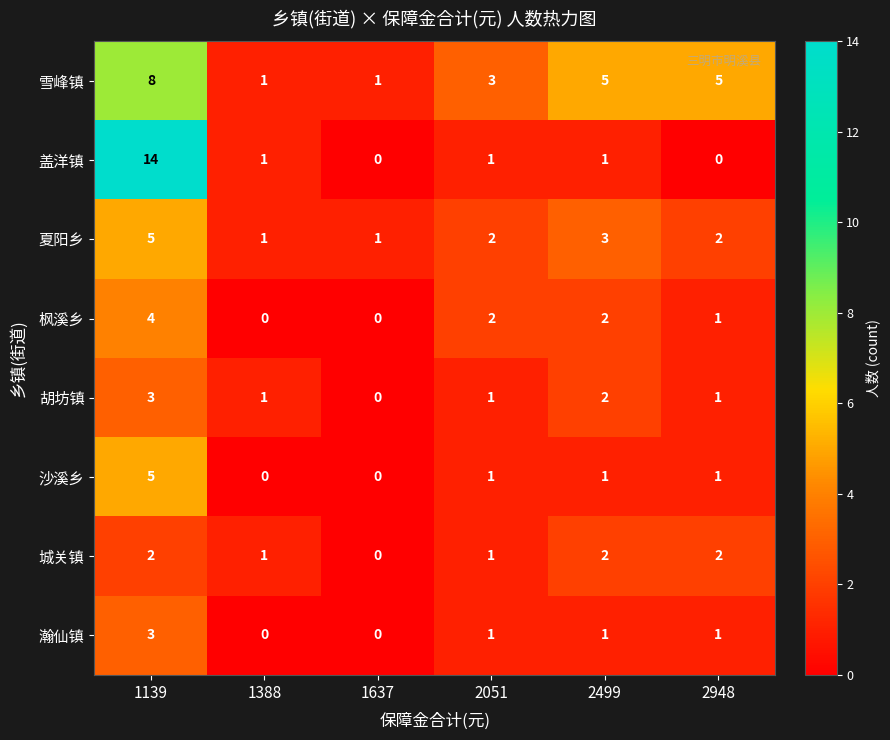

The 雪峰镇 series shows 0 at 1637. True or false?

False